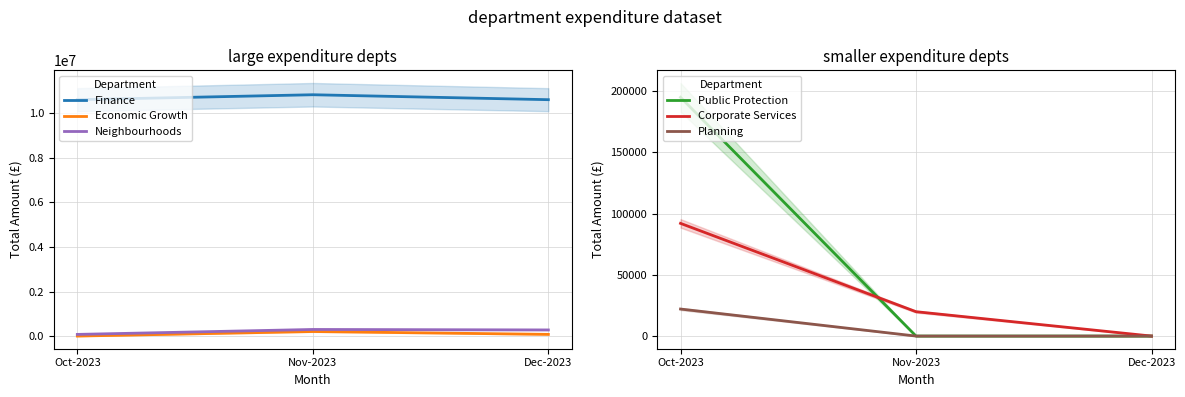

What is the minimum value for Neighbourhoods?

74907.4